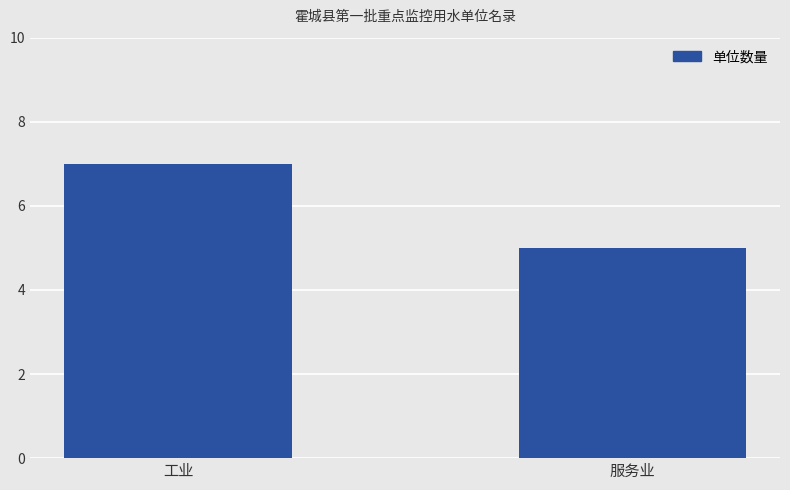

How many bars are there in total?

2